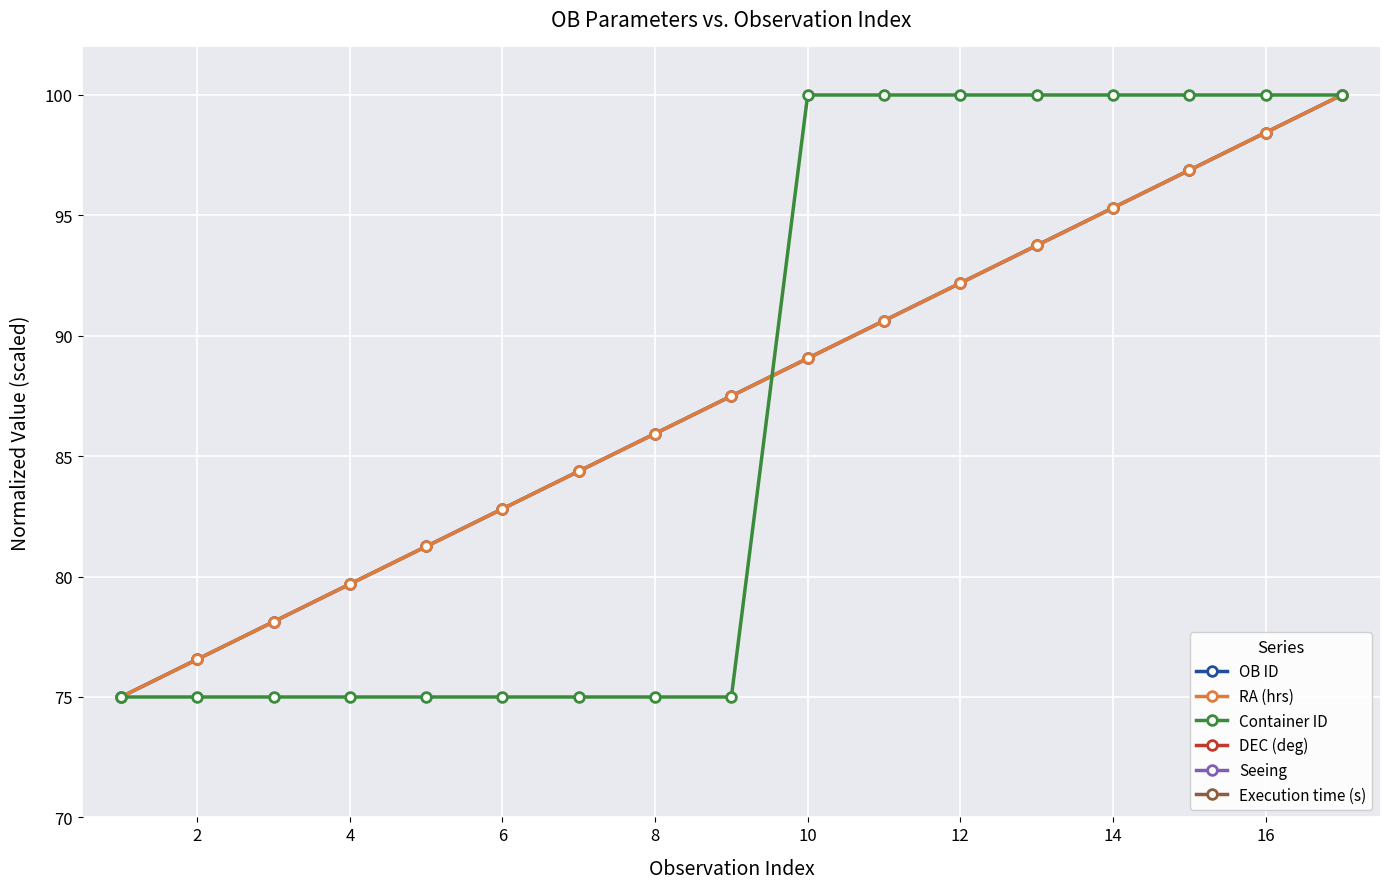

Which series has the widest spread of values?

OB ID